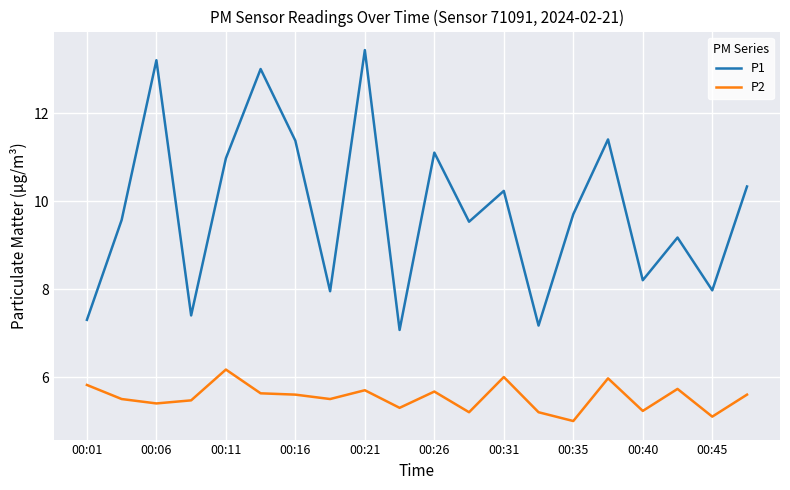

Which series has the largest total across all categories?

P1